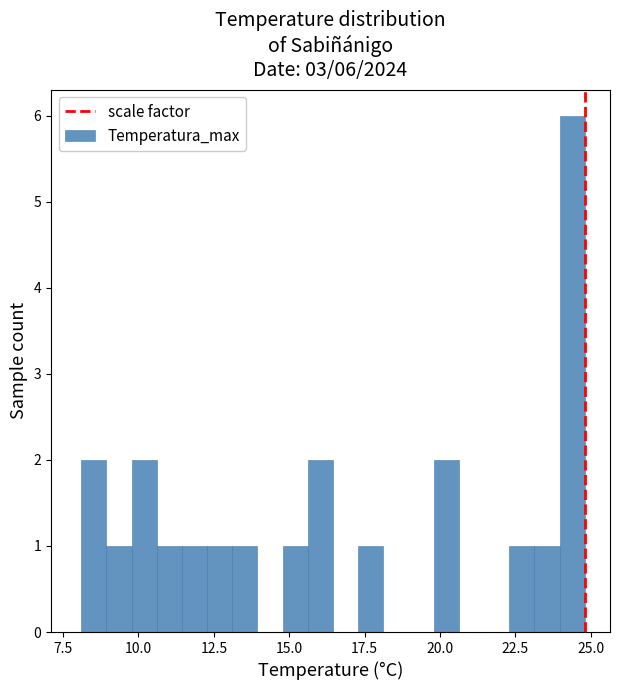

Around what value on the x-axis is the tallest bar? Give the approximate position of its centre, as read against the axis.

24.5